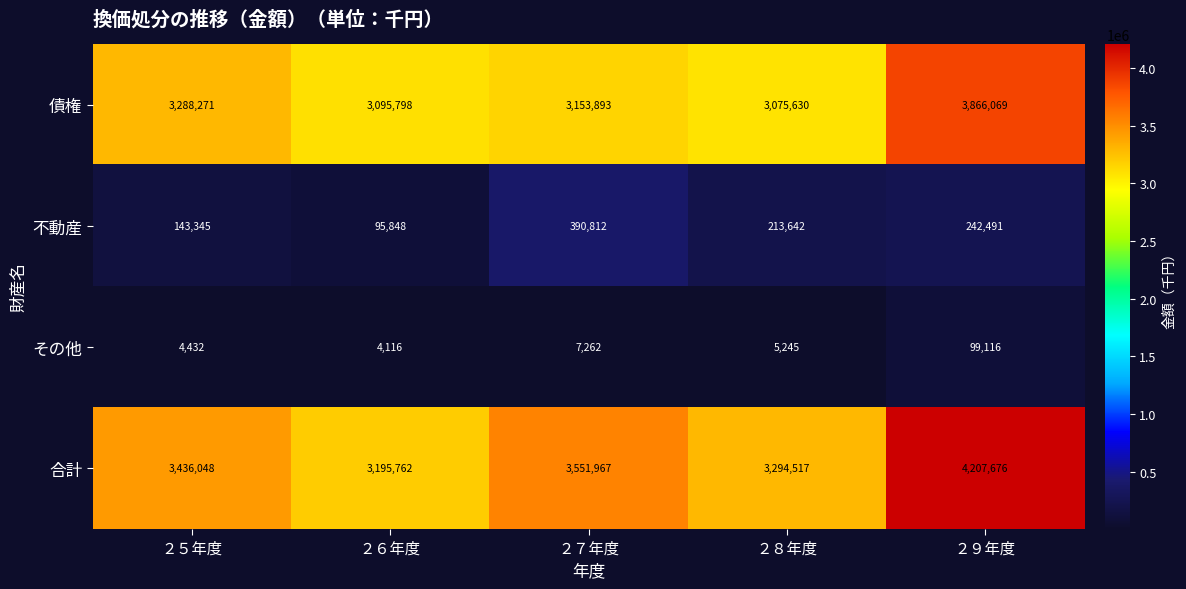

At which label is 不動産 closest to 243330?

２９年度